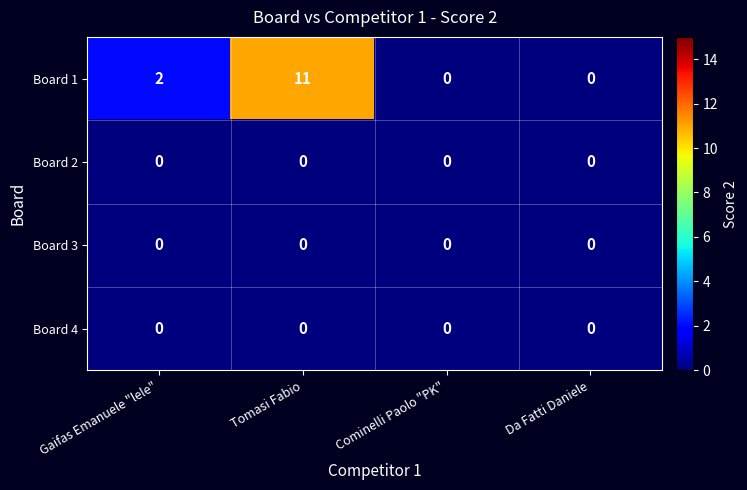

Reading left to right, extract all data points from this chart.

Board 1: 2	11	0	0
Board 2: 0	0	0	0
Board 3: 0	0	0	0
Board 4: 0	0	0	0